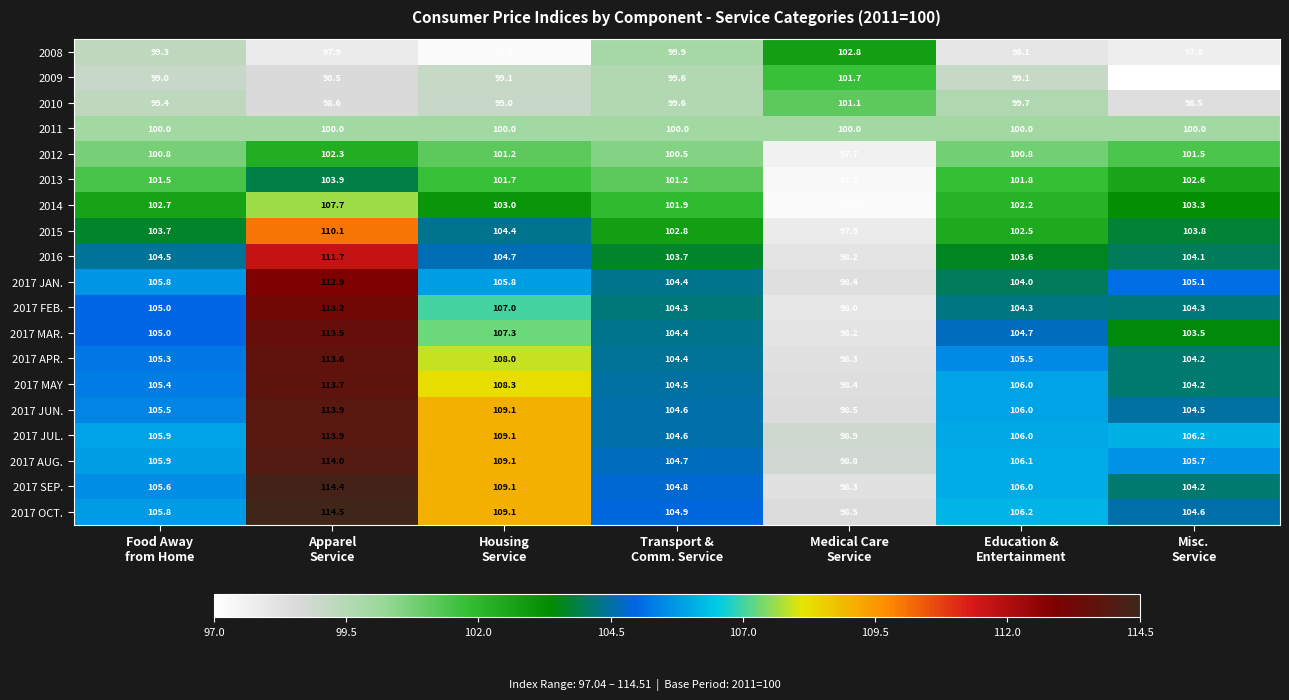

What is the average value of the 2009 series?

99.1